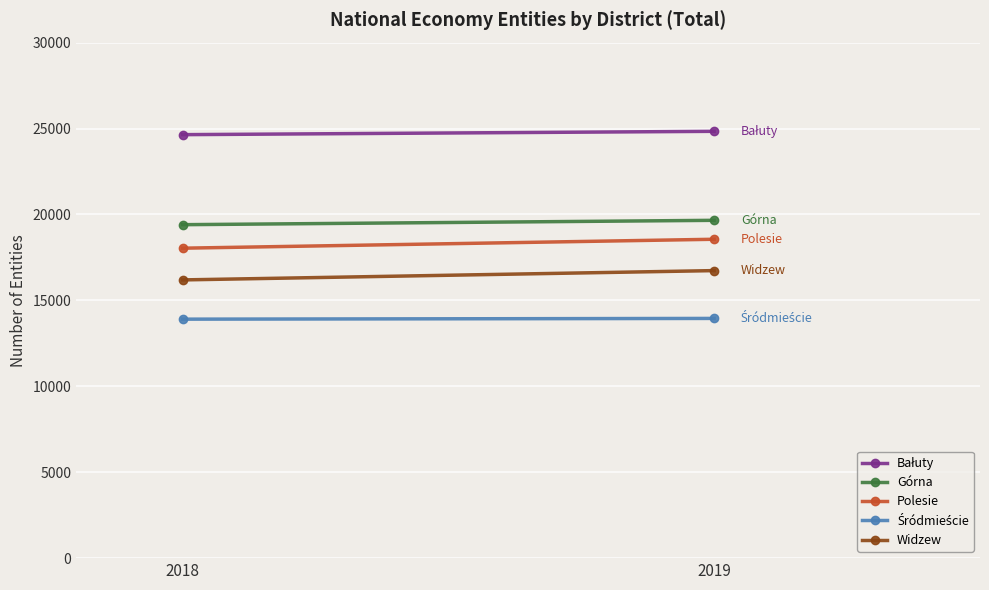

What is the value of the Śródmieście point at the 1st from the left?

13907